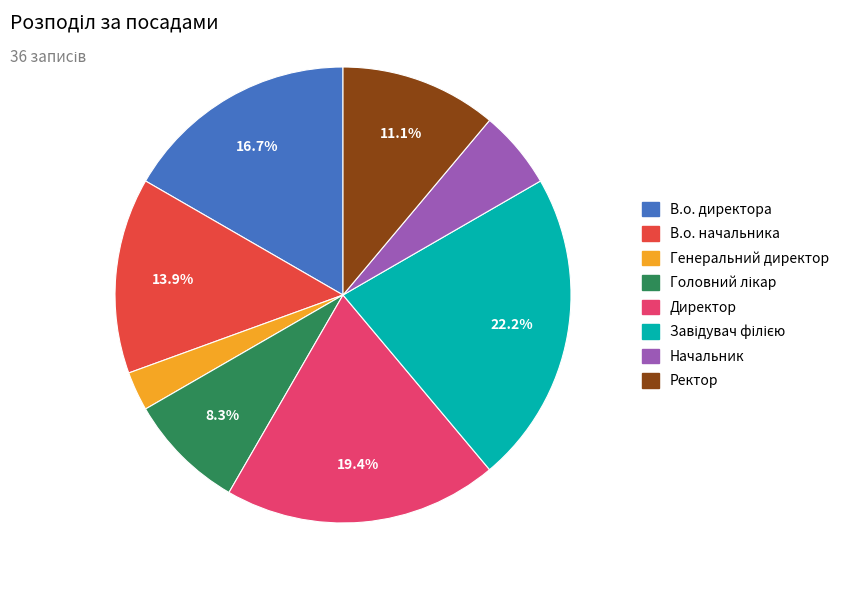

To the nearest percent, what is the average slice percentage?

12%